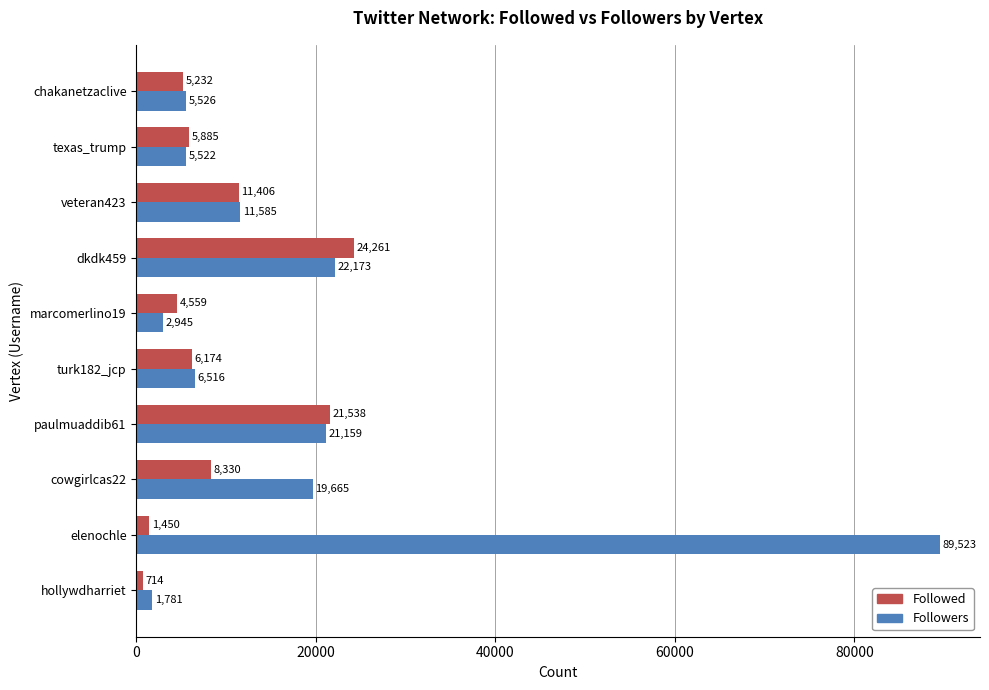

What is the difference between the second highest and minimum values in the Followers series?

20392